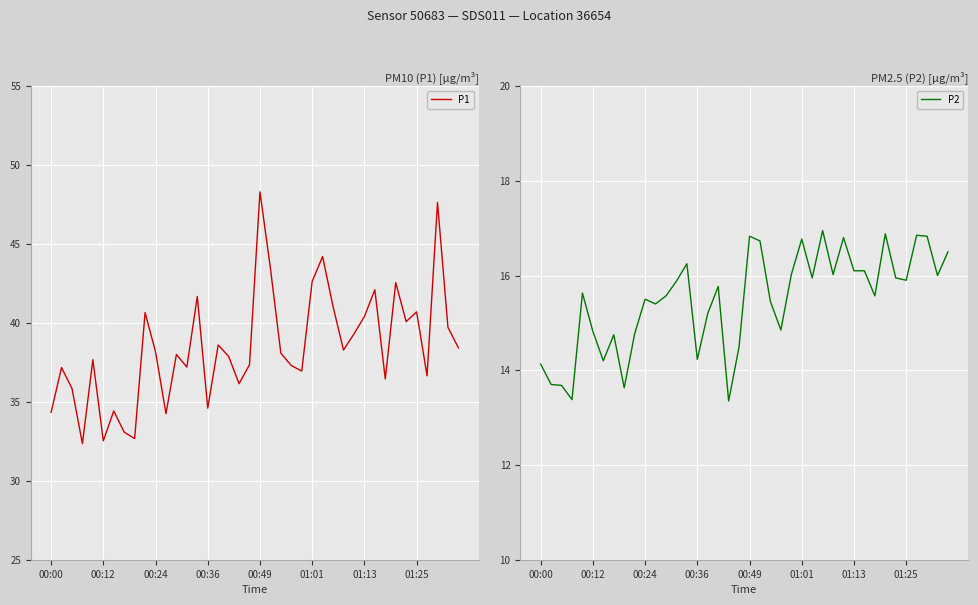

True or false: P1 and P2 intersect in this chart.

False